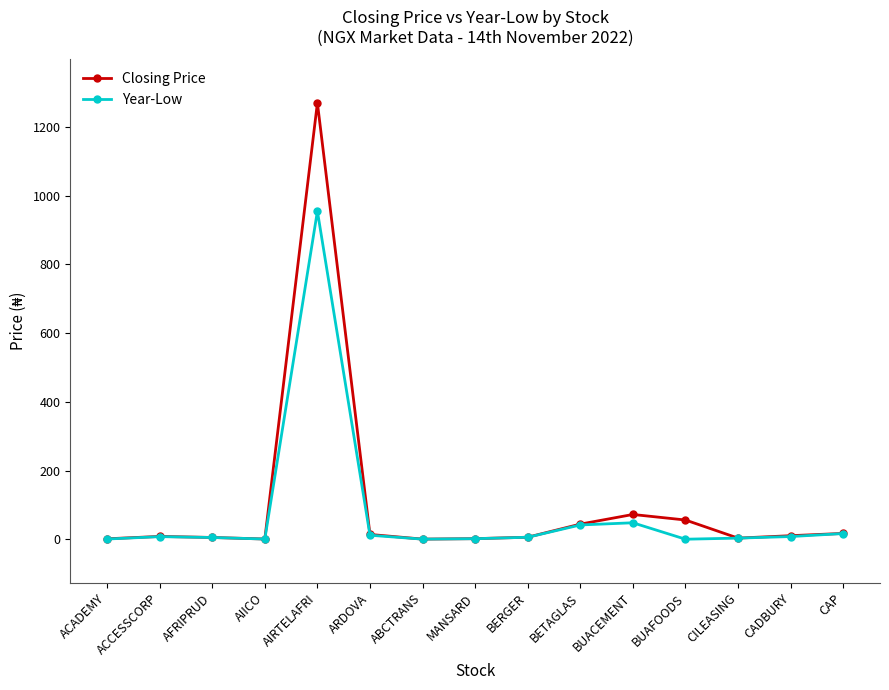

Read the Year-Low value at BETAGLAS.

41.5